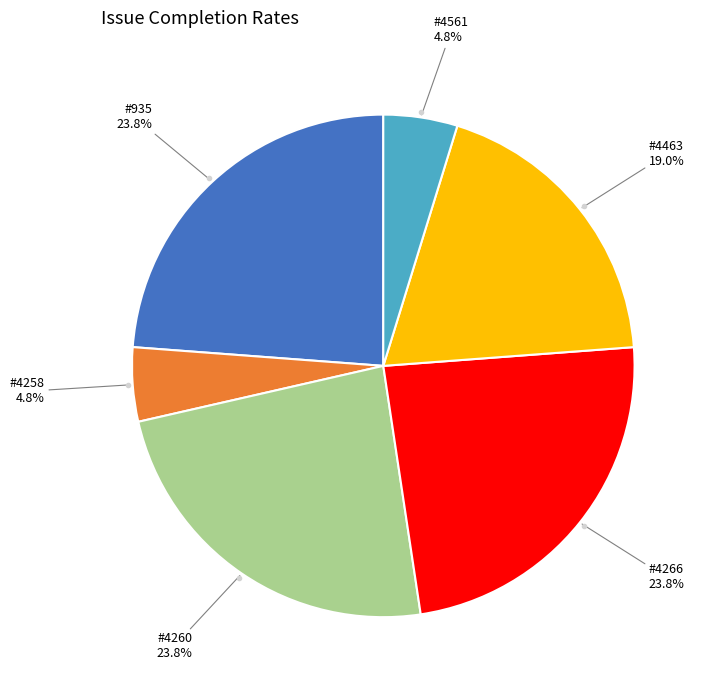

To the nearest percent, what is the average slice percentage?

17%